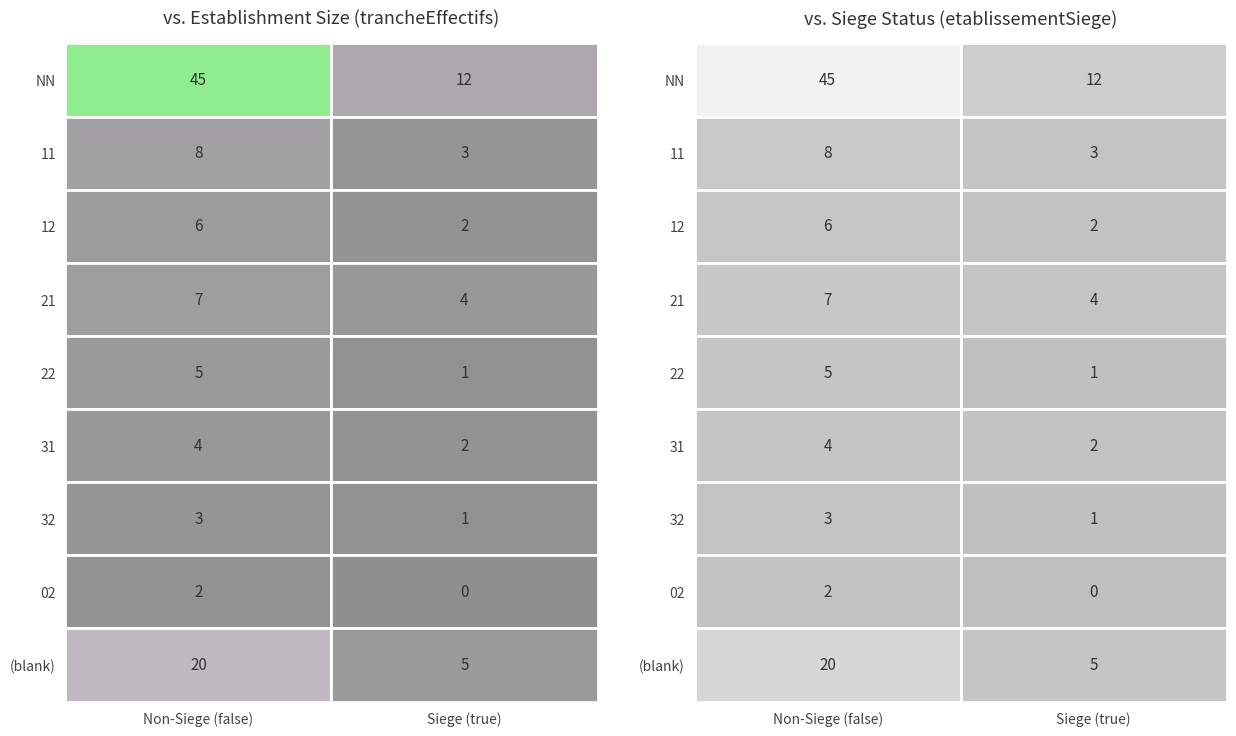

Read the  value at true, to the nearest 5.

5